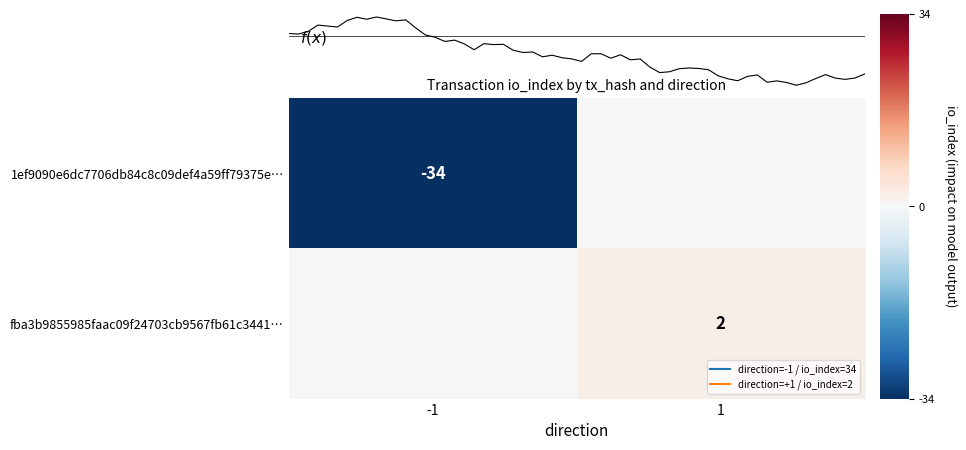

Which series has the widest spread of values?

1ef9090e6dc7706db84c8c09def4a59ff79375e…